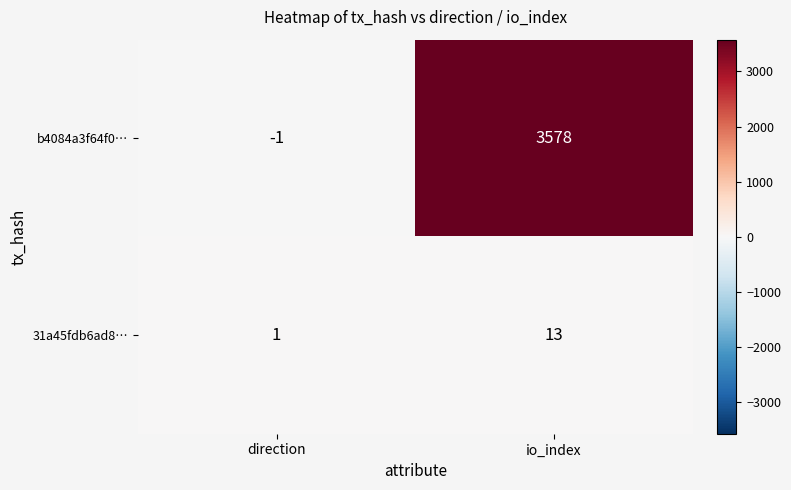

Reading left to right, transcribe all the data shown in this chart.

b4084a3f64f0…: -1	3578
31a45fdb6ad8…: 1	13